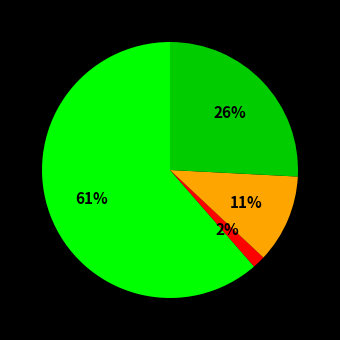

Count the number of slices in the pie.

4